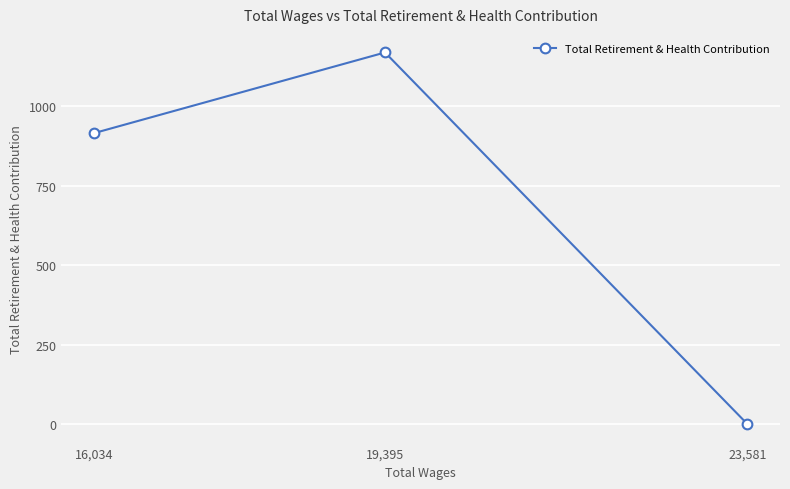

The chart shows a value of 230 at 16,034. True or false?

False